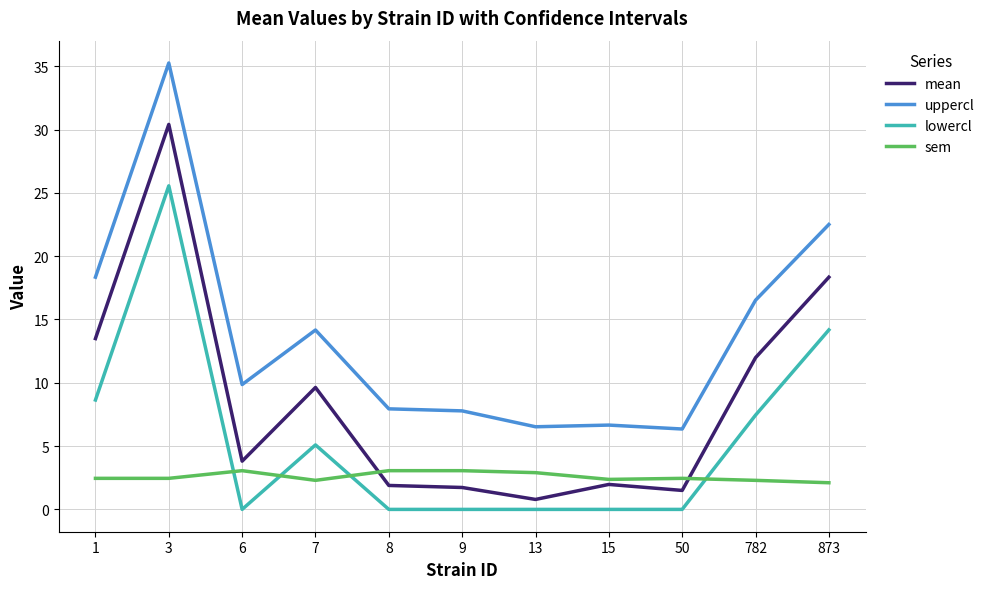

True or false: uppercl and mean intersect in this chart.

False